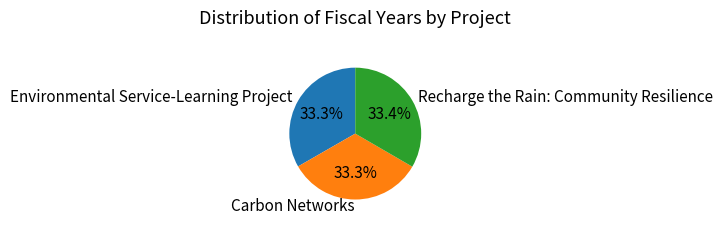

True or false: Carbon Networks accounts for 28% of the total.

False